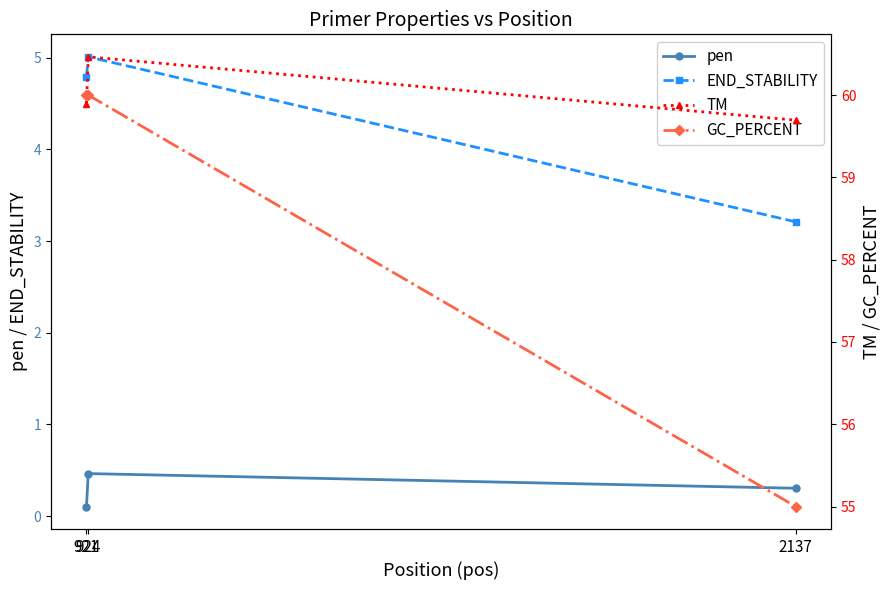

Reading right to left, what are all the values shown in this chart?

pen: 0.3	0.5	0.1
END_STABILITY: 3.2	5.0	4.8
TM: 59.7	60.5	59.9
GC_PERCENT: 55.0	60.0	60.0